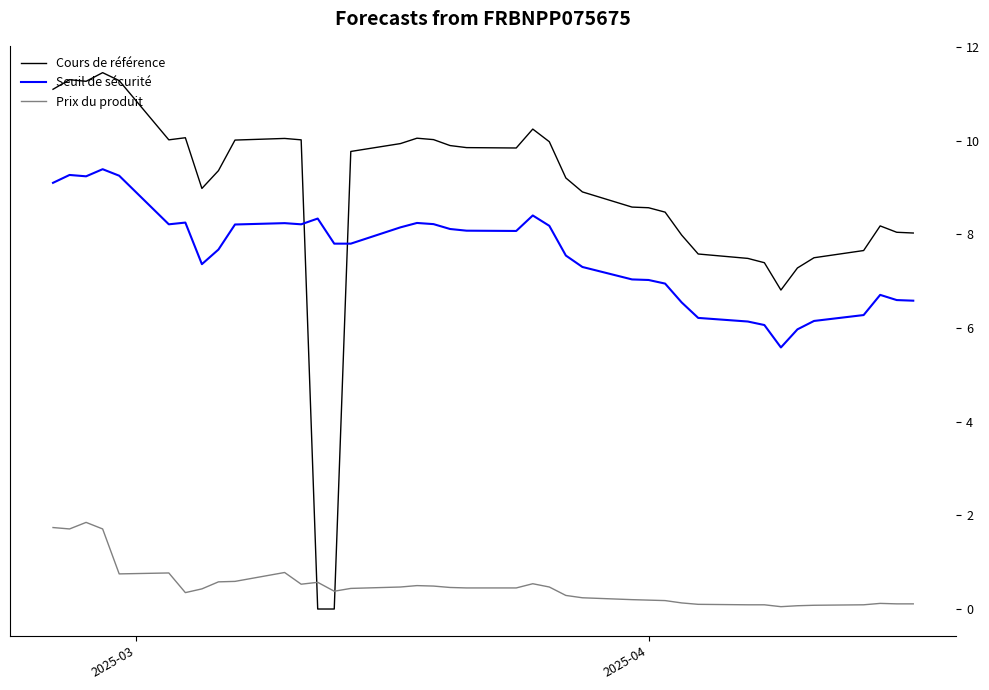

Which series has the largest range (max minus min)?

Cours de référence